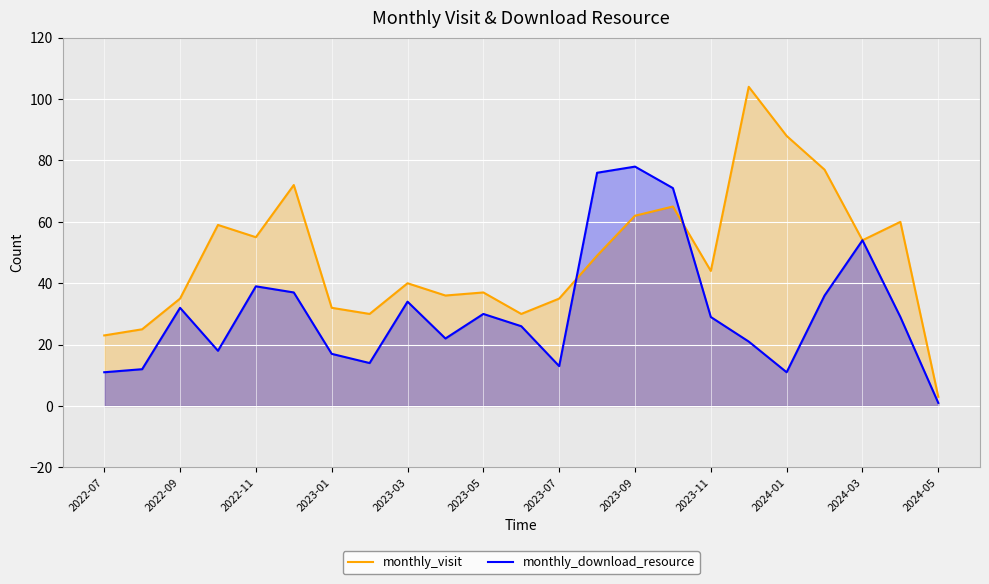

In monthly_visit, how many points are higher than both neighbors (excluding endpoints)?

7